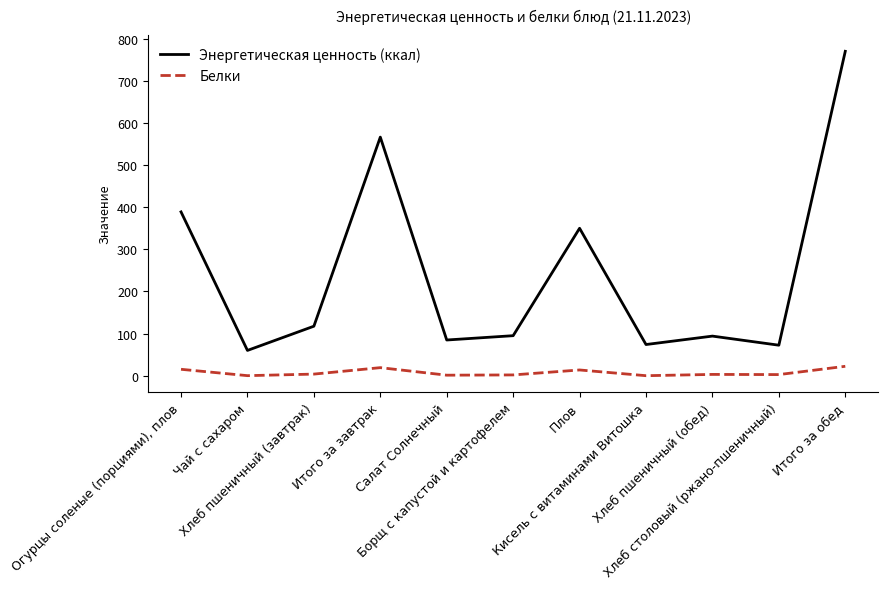

Rank the series by their maximum value, from highest to lowest.

Энергетическая ценность (ккал), Белки